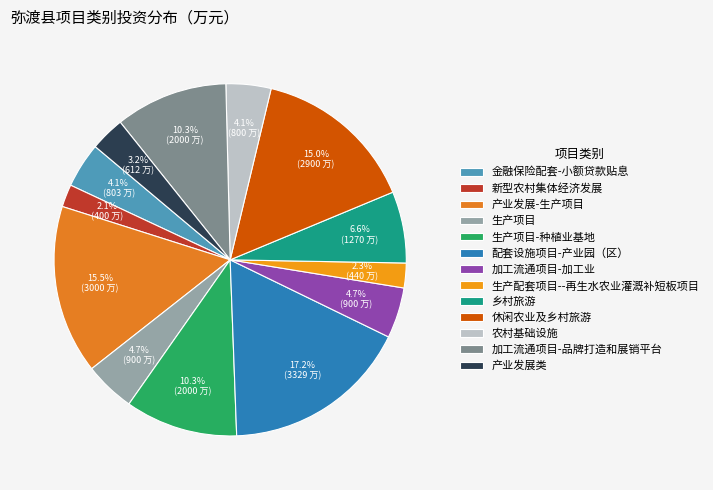

Does 乡村旅游 represent more than half of the total?

No